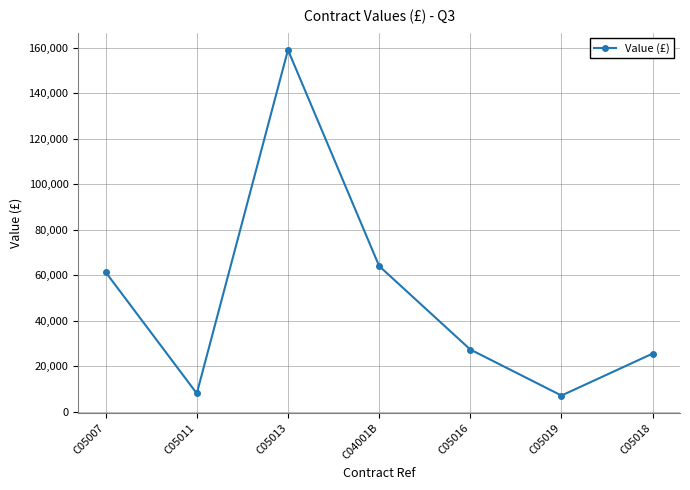

Does the chart have visible grid lines?

Yes